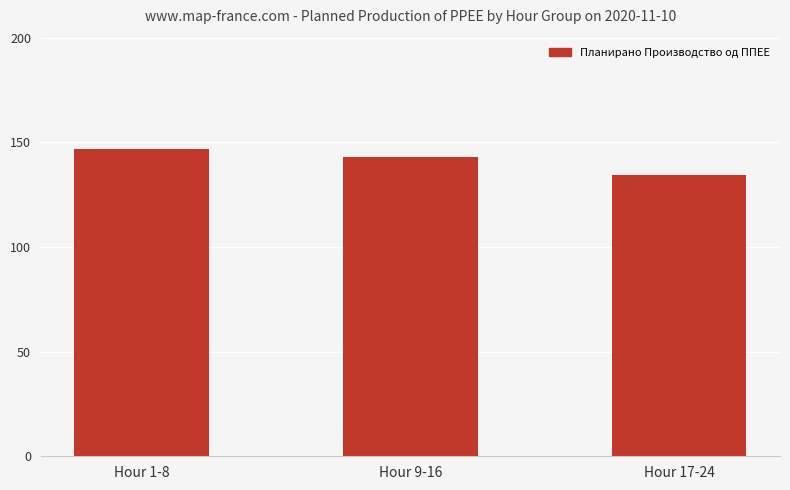

Are the bars grouped side by side (vs. stacked)?

No